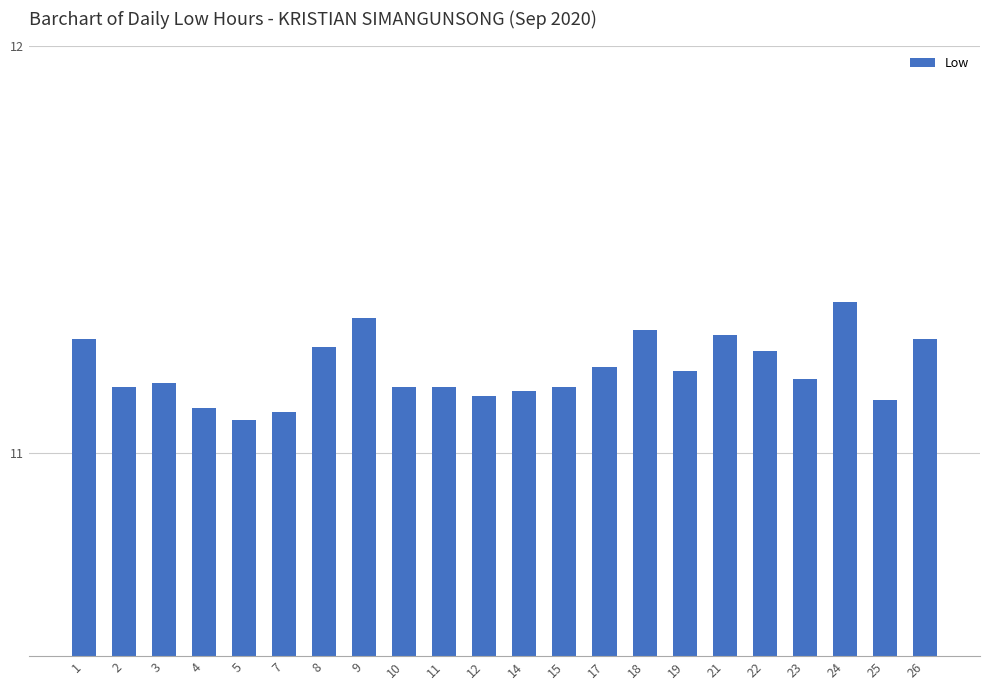

Does the chart contain stacked bars?

No